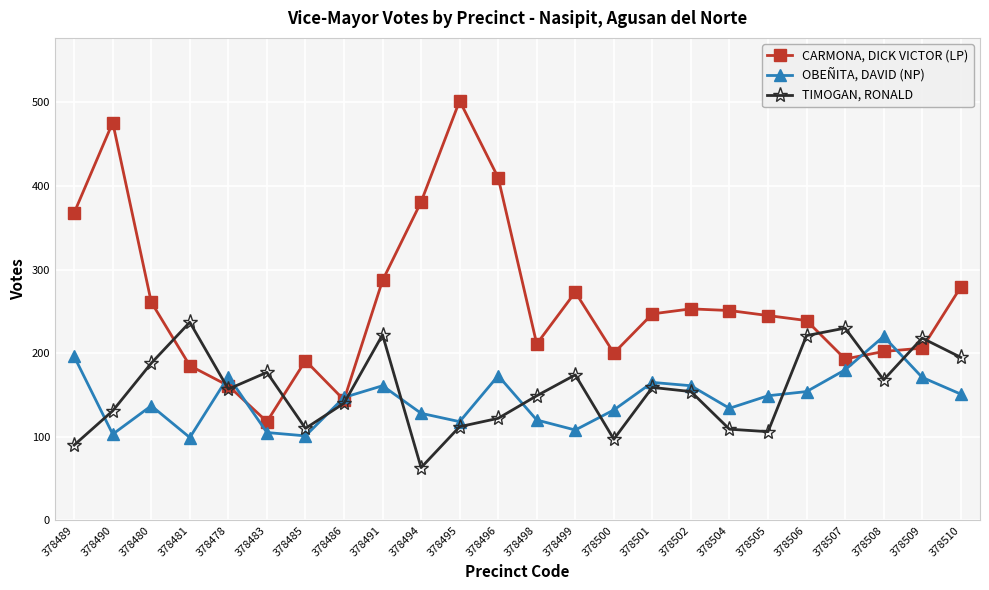

What is the label of the 10th point from the left?

378494